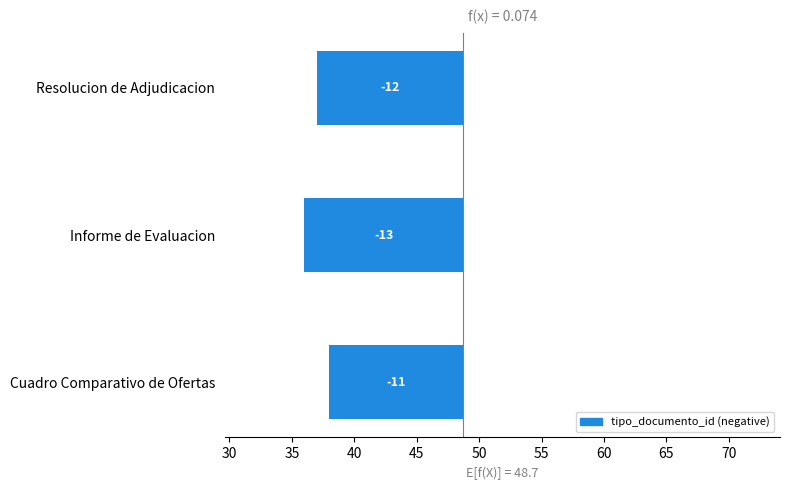

Does the chart contain any negative values?

Yes